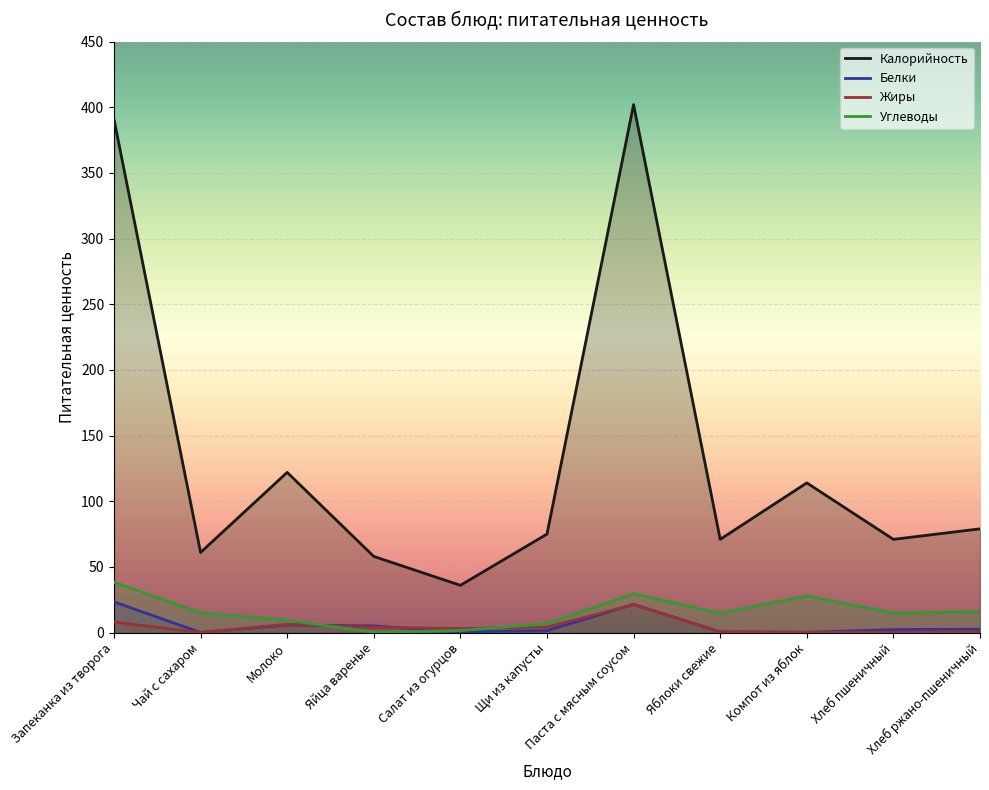

Which series has the widest spread of values?

Калорийность